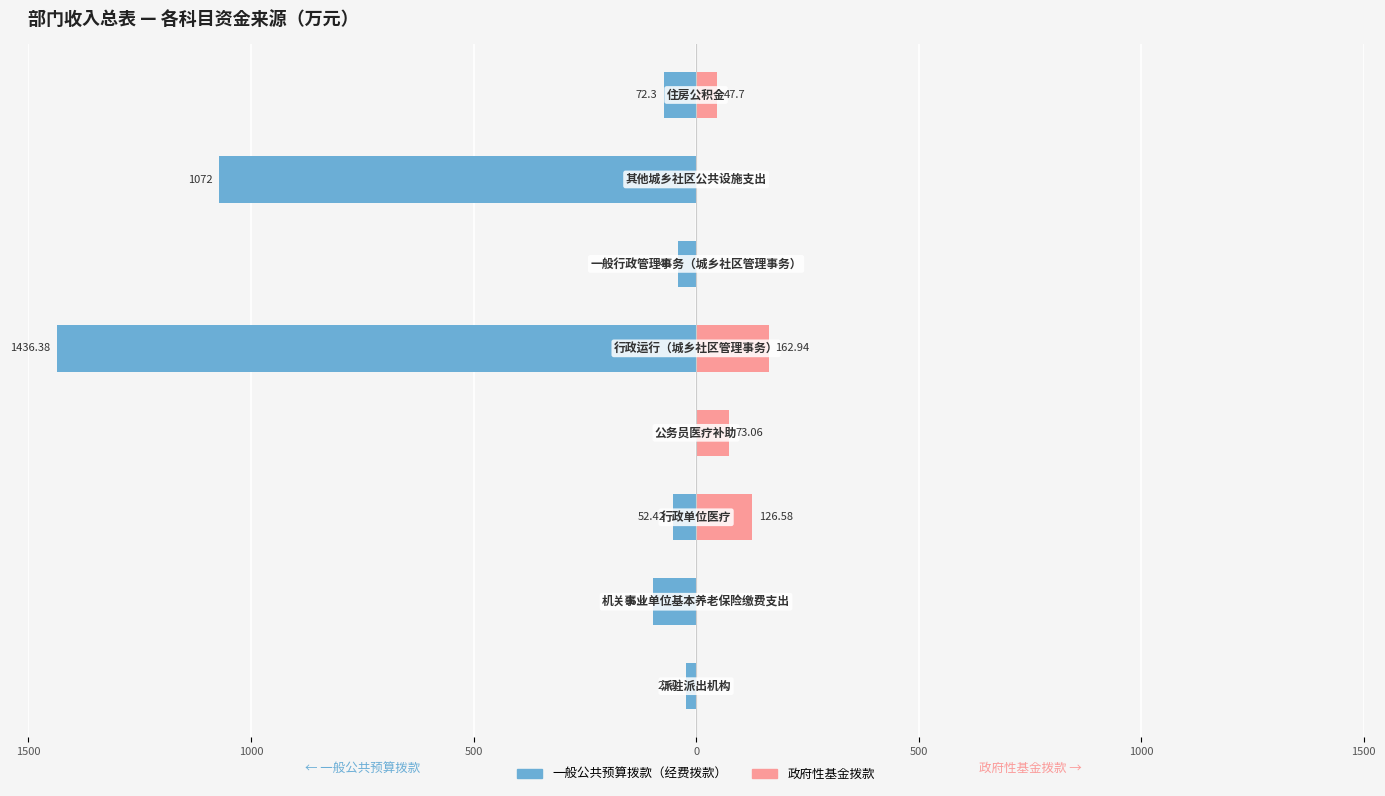

What is the highest value of the 政府性基金拨款 series?

162.9